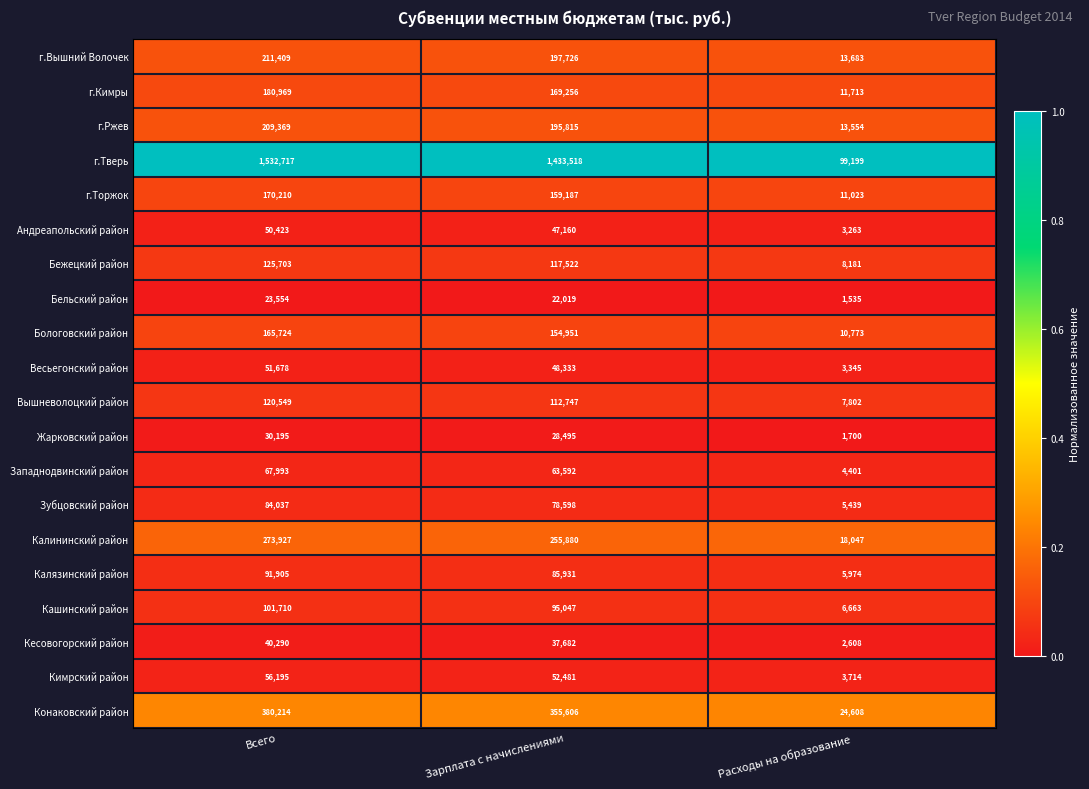

What is the sum of all Кашинский район values?

203420